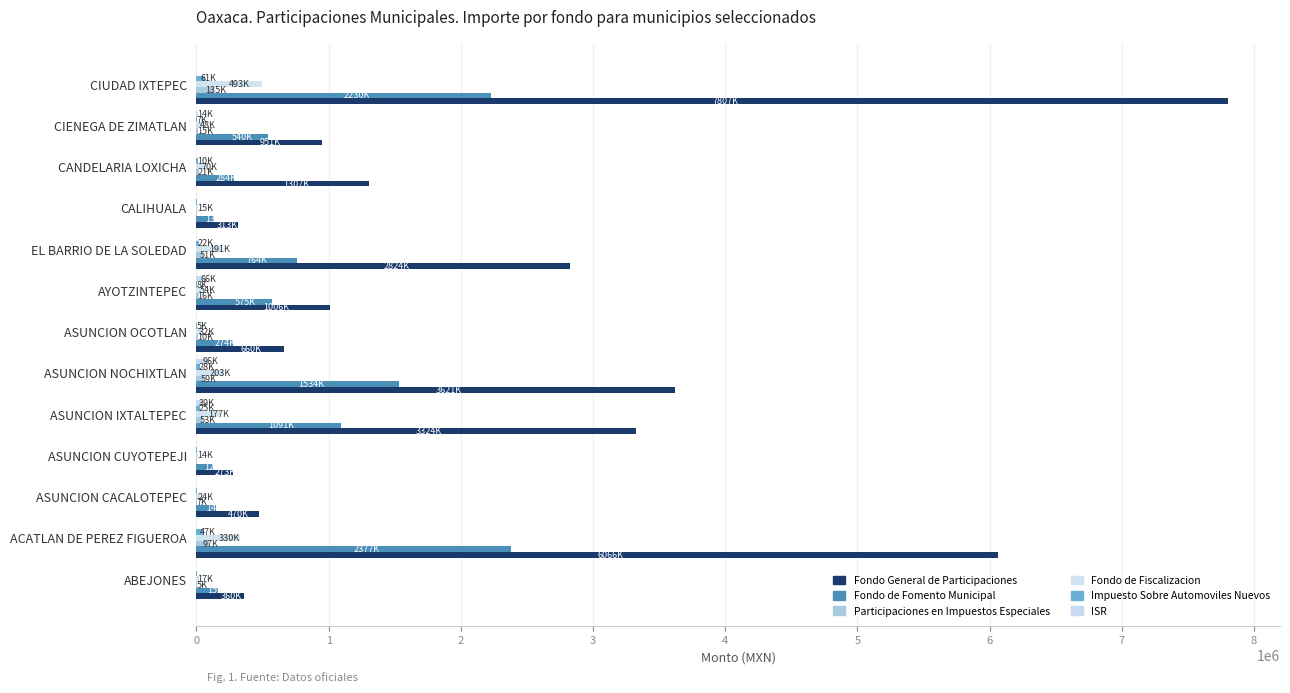

What is the average value of the Participaciones en Impuestos Especiales series?

36733.5